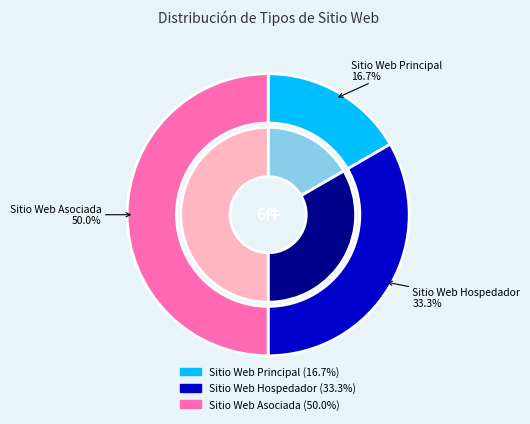

How many slices are in this pie chart?

3